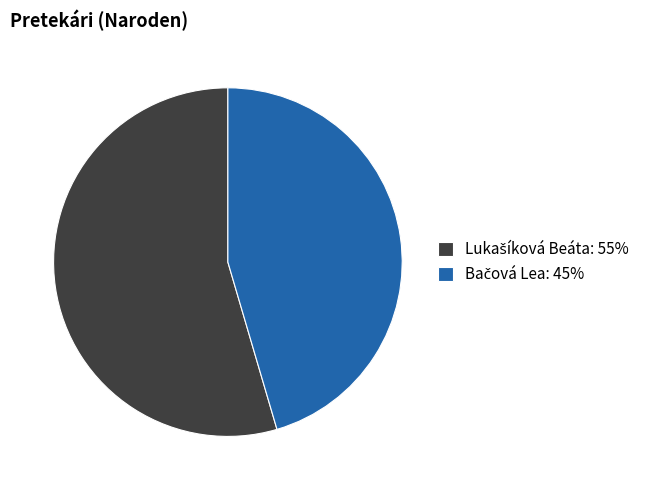

Does any single category account for the majority?

Yes